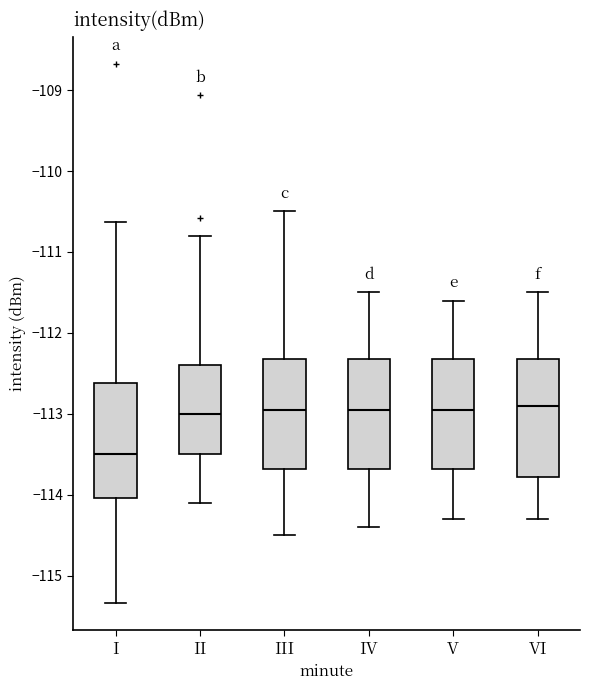

Where does the median line of the box for I sit on the y-axis? The values are not printed on the chart, so give them approximately, as read against the axis.

-113.5